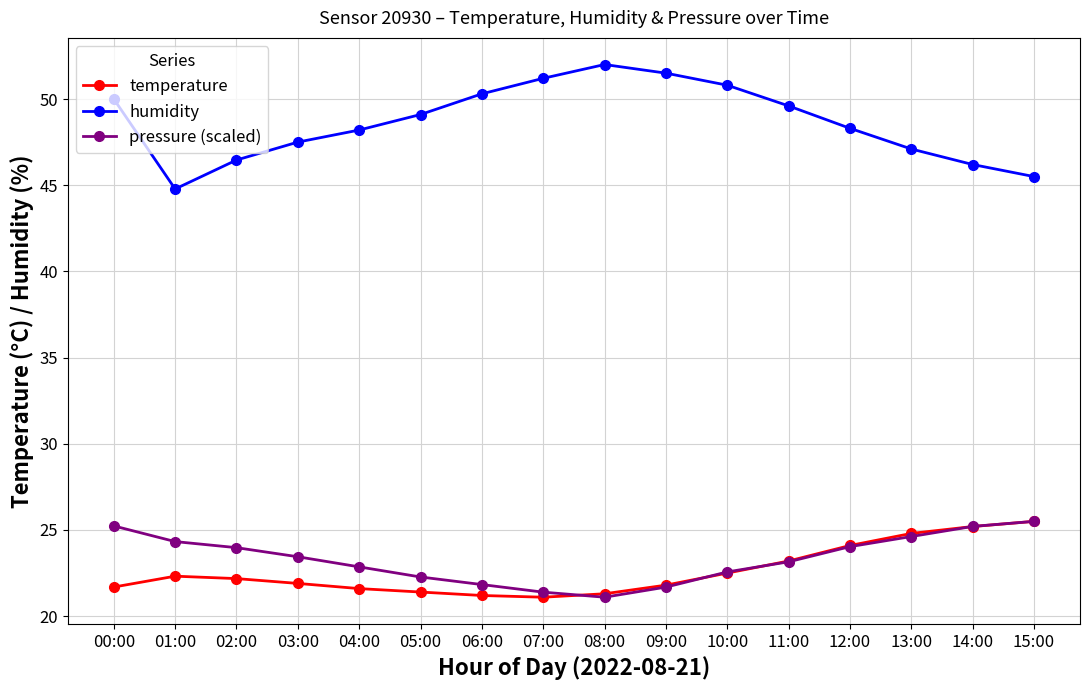

True or false: temperature and humidity intersect in this chart.

False